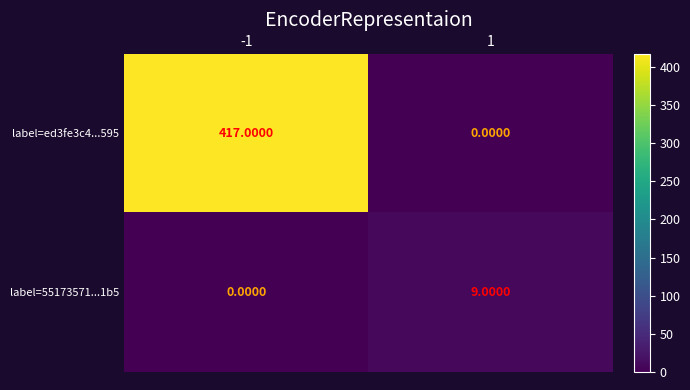

What is the total value across all series at -1?

417